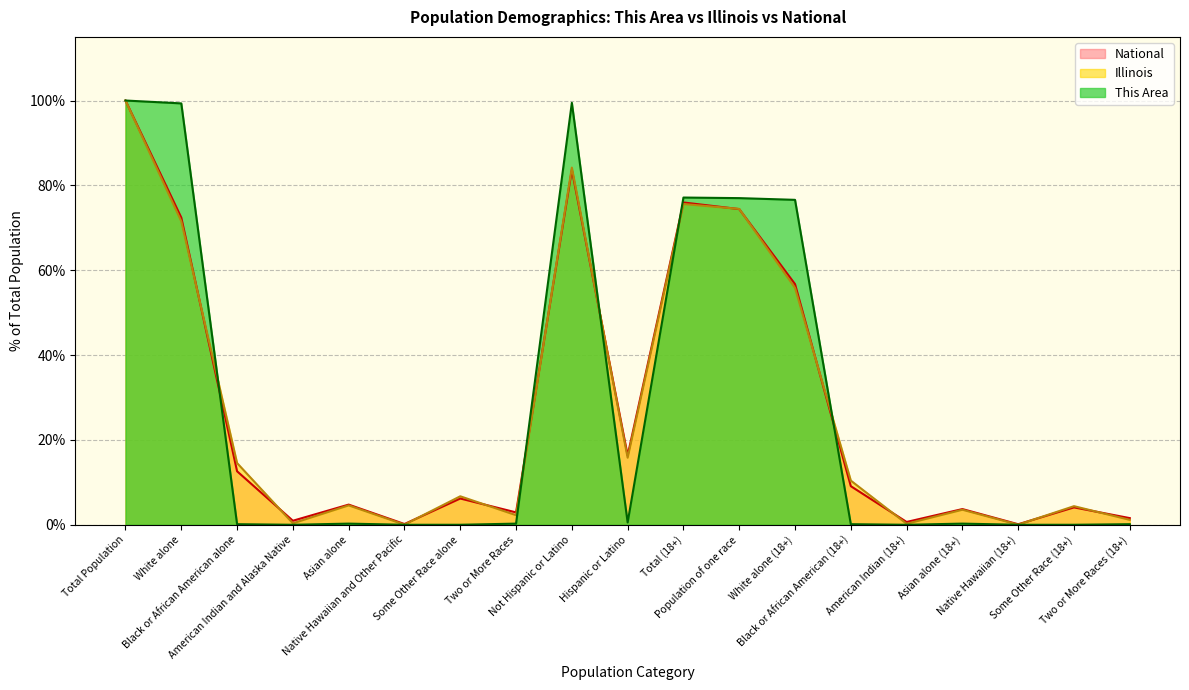

At which category does Illinois reach its first local valley?

American Indian and Alaska Native